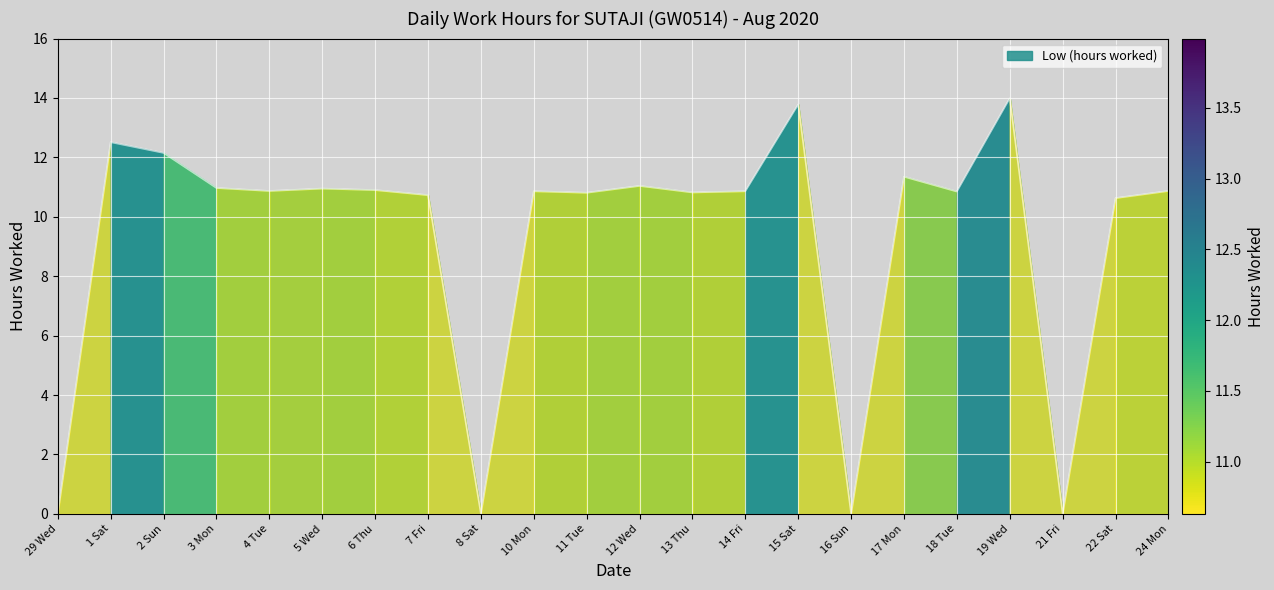

True or false: the data shows 10.9 at 14 Fri.

True